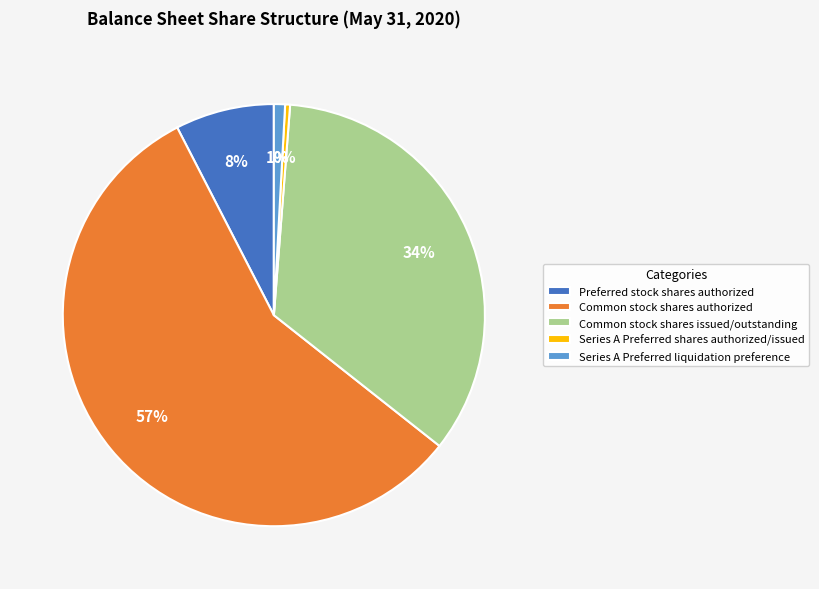

Is it true that Common stock shares issued/outstanding is 34% of the pie?

True